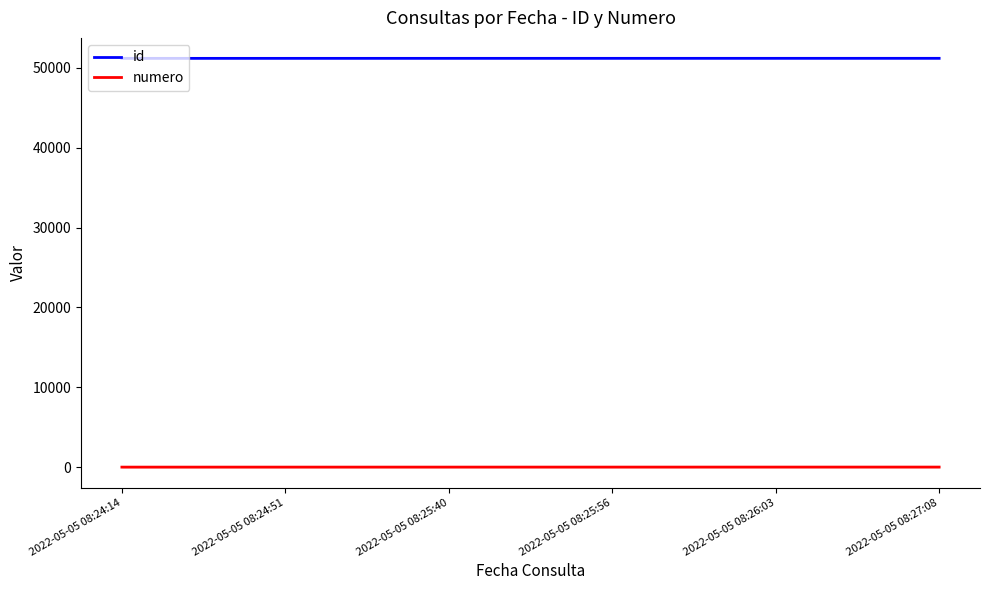

What position from the right is 2022-05-05 08:25:56?

3